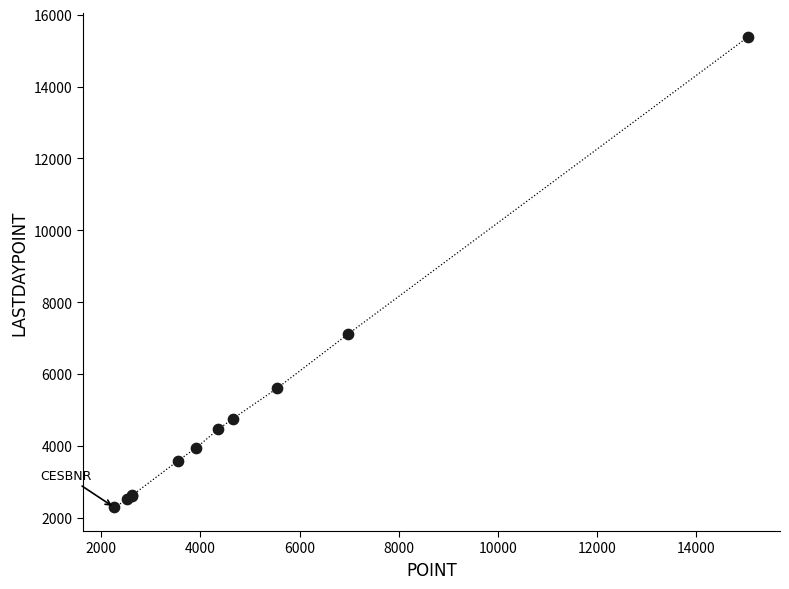

What Y value in the scatter plot is closest to 8837?

7112.5